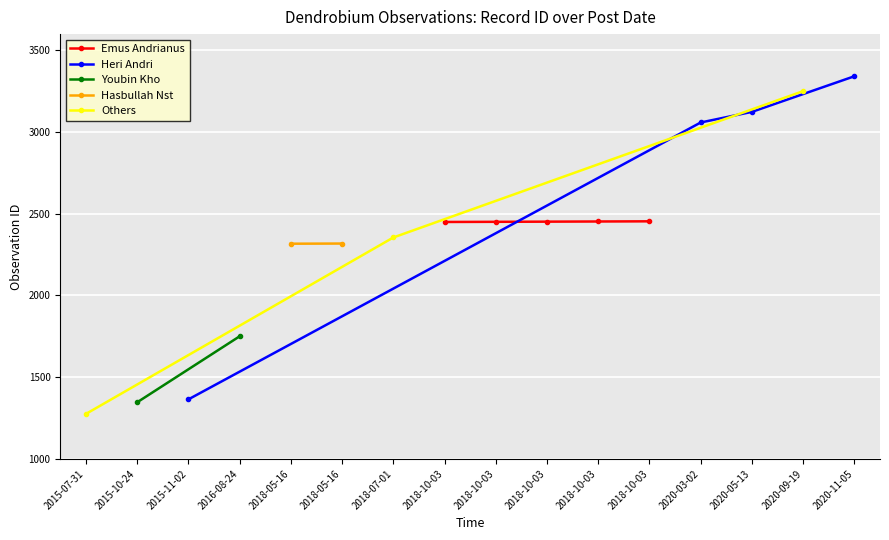

Count the number of categories in the chart.

16